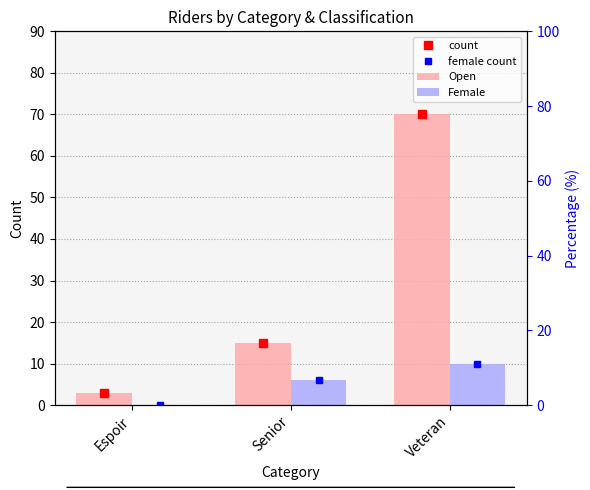

Which has a higher value, Veteran or Senior?

Veteran